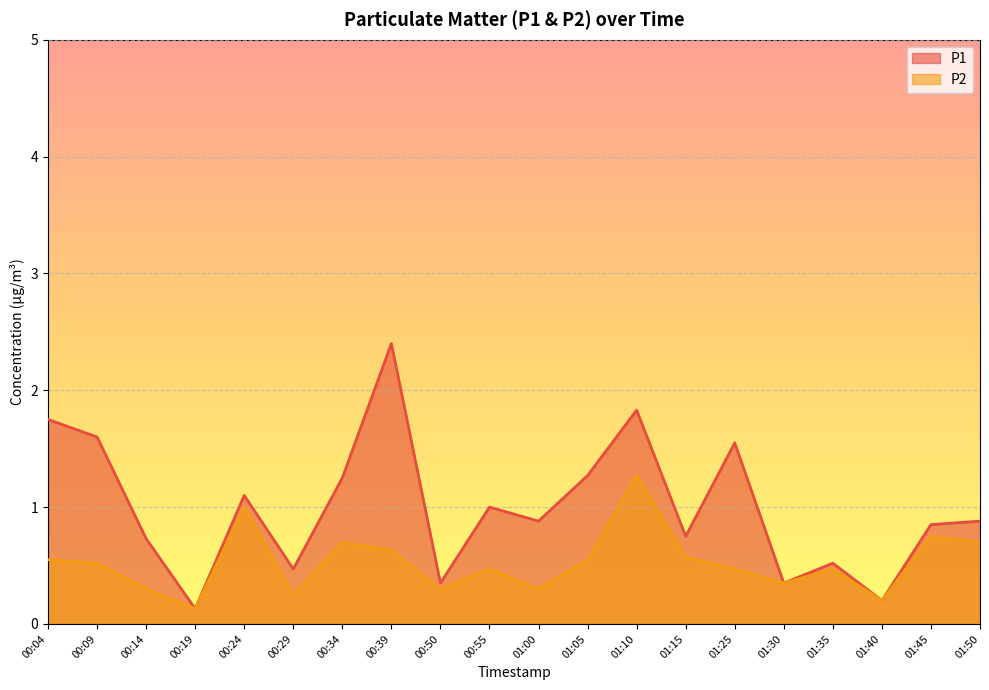

The P1 series shows 0.5 at 01:35. True or false?

True